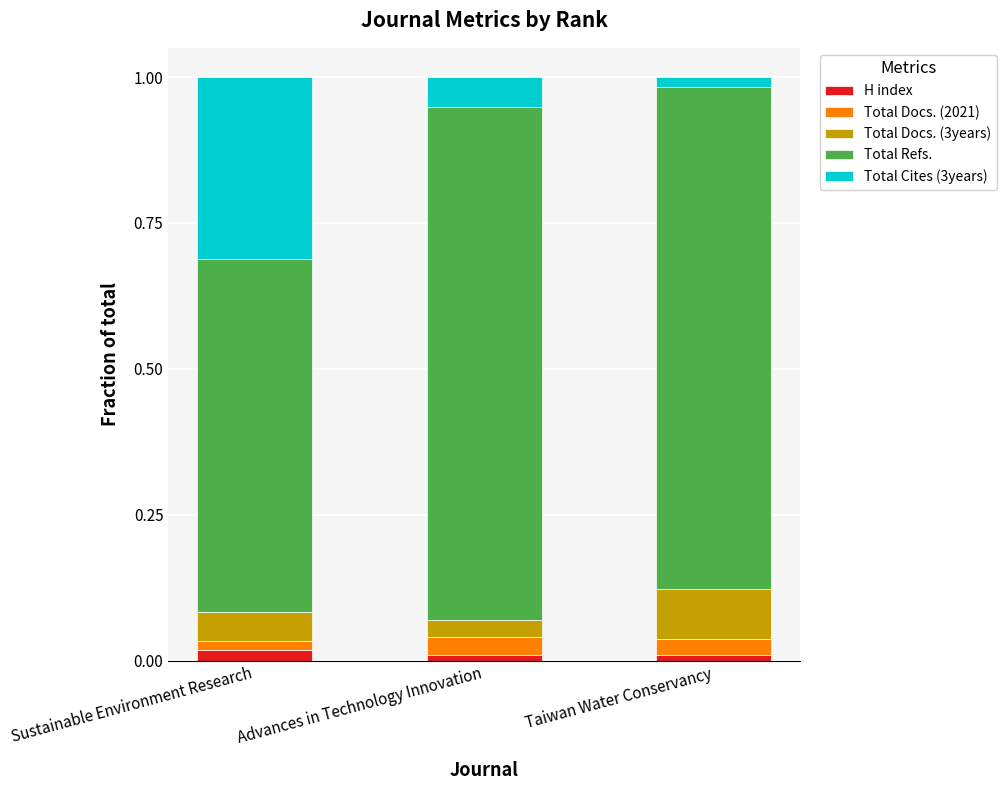

The H index series shows 0.0 at Advances in Technology Innovation. True or false?

True